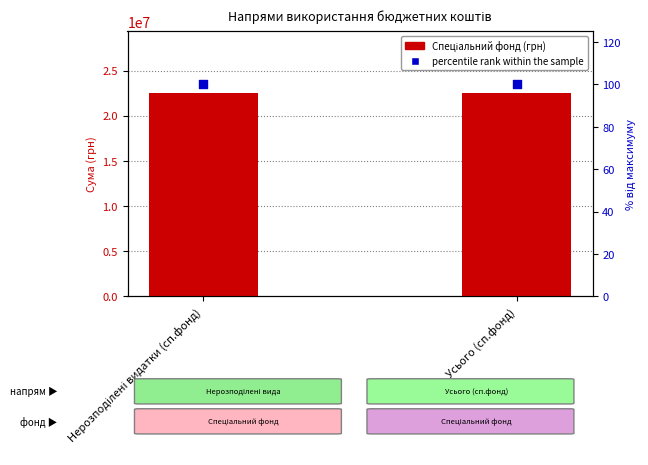

Which series has the largest Y range (max minus min)?

Спеціальний фонд (грн)